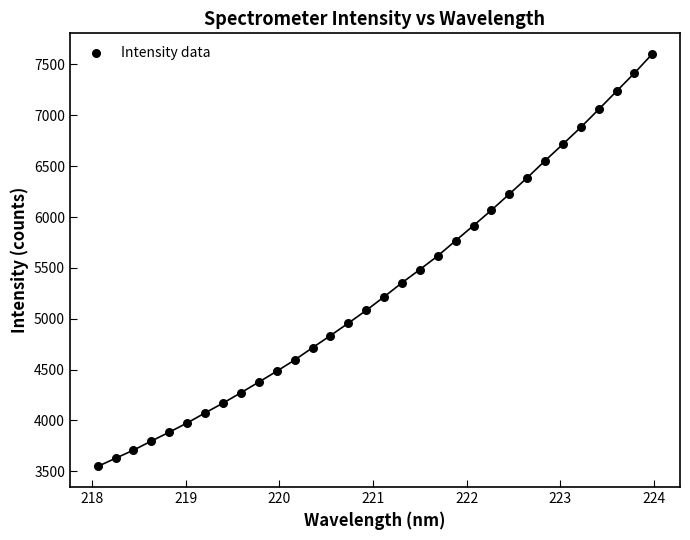

What is the range of X values (max minus min)?

5.9